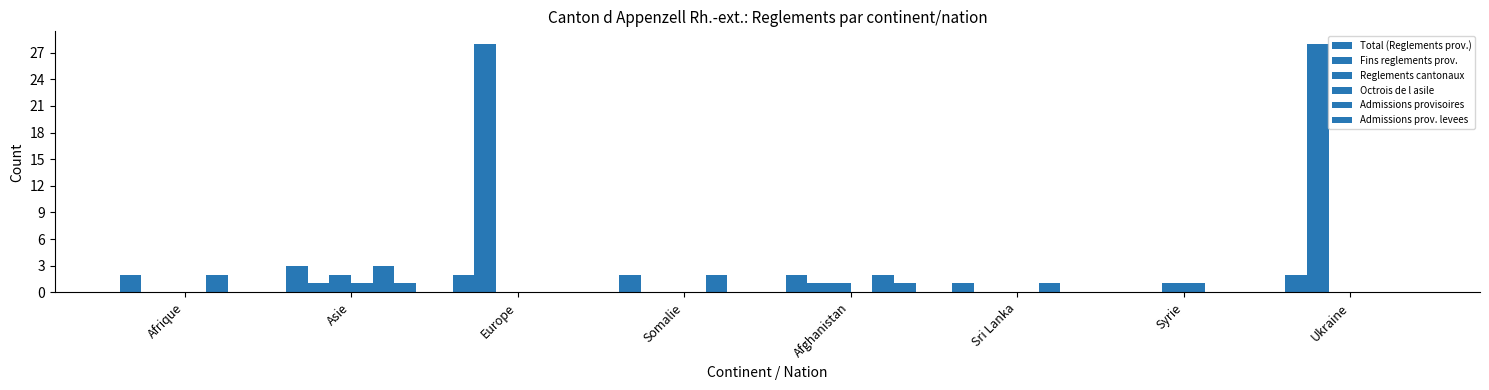

What is the value of the Octrois de l asile bar at the 7th from the left?

1